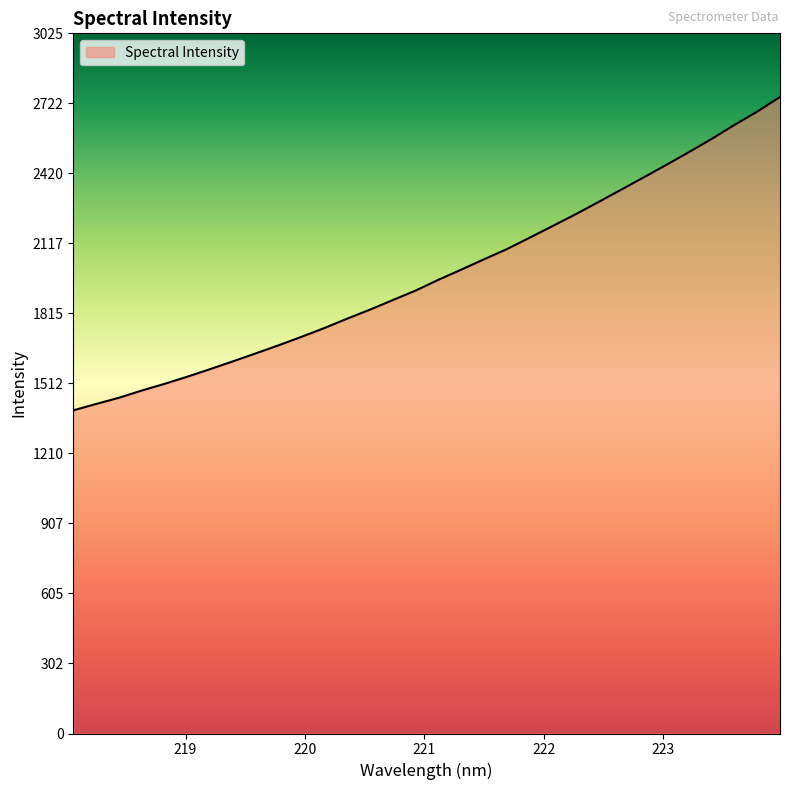

What is the difference between the maximum and minimum values?

1353.8